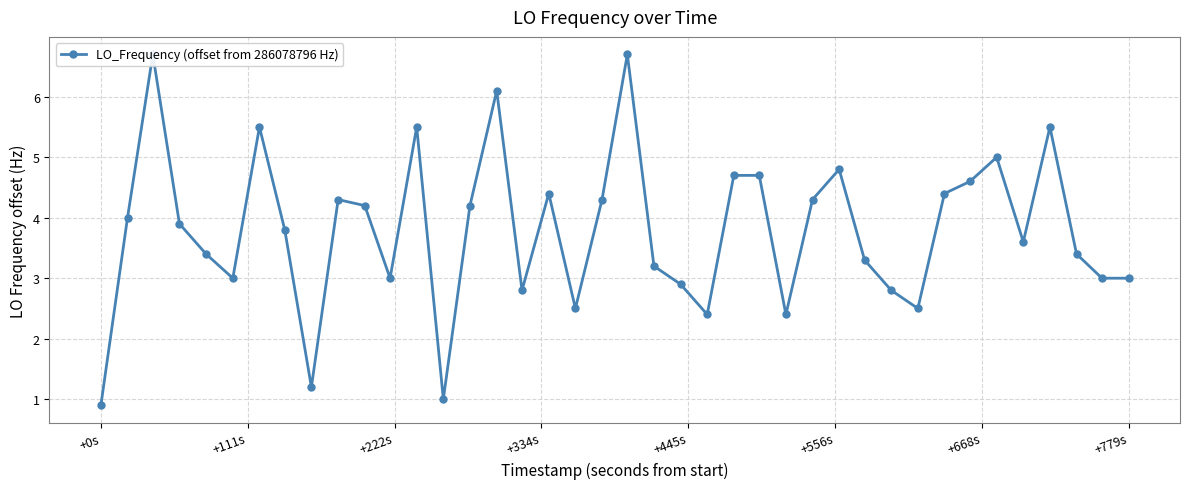

What is the maximum value shown in the chart?

6.7